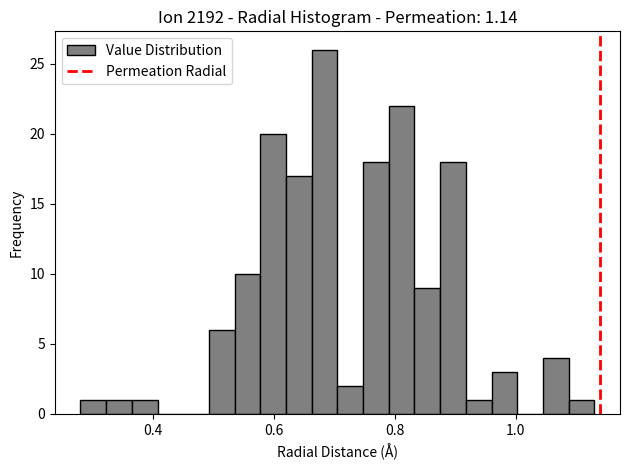

Around what value on the x-axis is the tallest bar? Give the approximate position of its centre, as read against the axis.

0.68